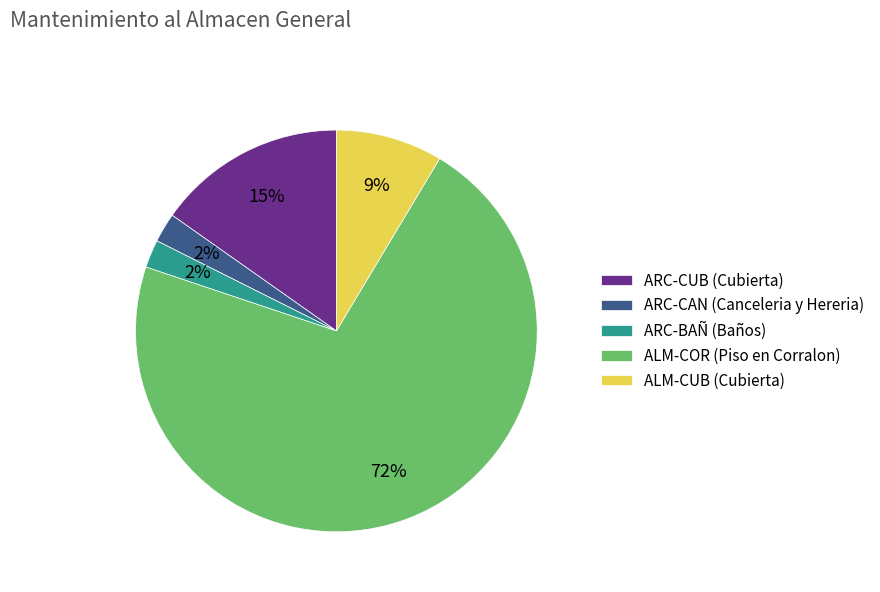

Between ALM-CUB (Cubierta) and ARC-BAÑ (Baños), which is larger?

ALM-CUB (Cubierta)